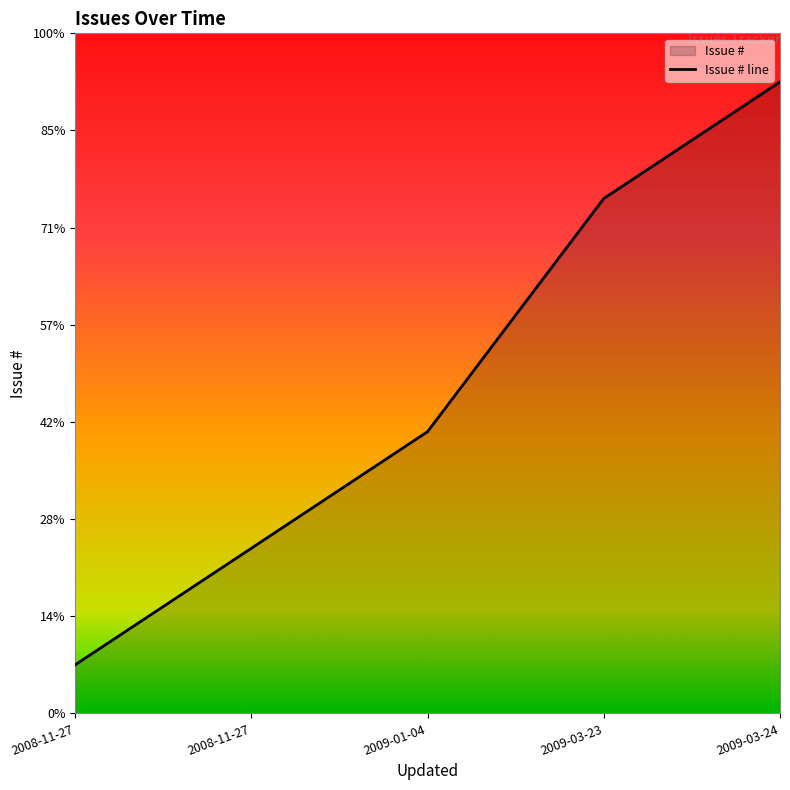

How many values are below 2?

2